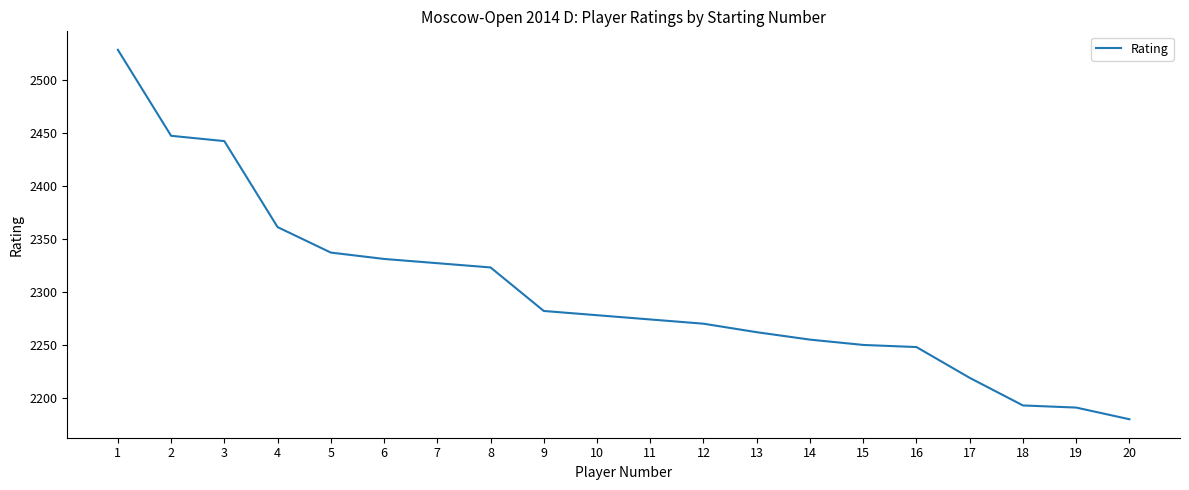

Reading left to right, what are all the values shown in this chart?

1=2528	2=2447	3=2442	4=2361	5=2337	6=2331	7=2327	8=2323	9=2282	10=2278	11=2274	12=2270	13=2262	14=2255	15=2250	16=2248	17=2219	18=2193	19=2191	20=2180